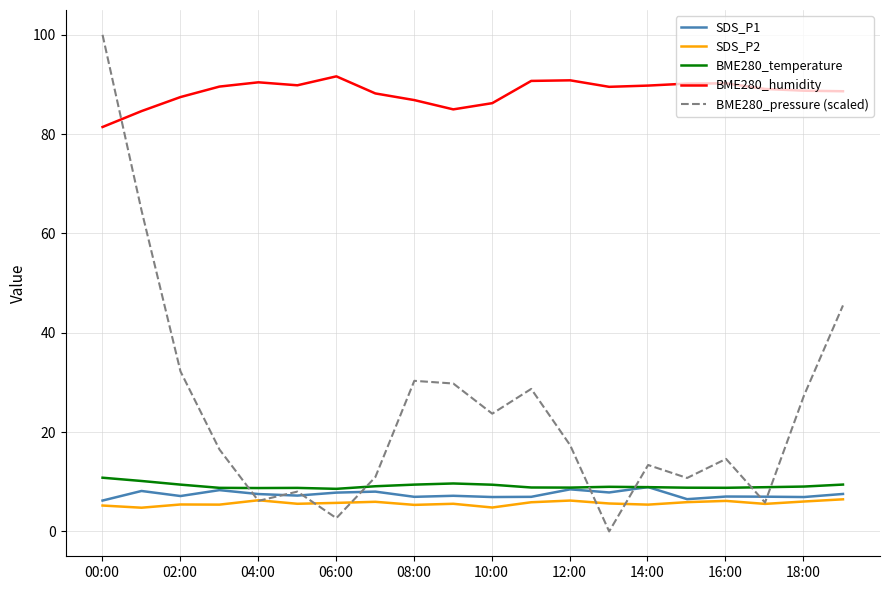

What is the minimum value for BME280_temperature?

8.6